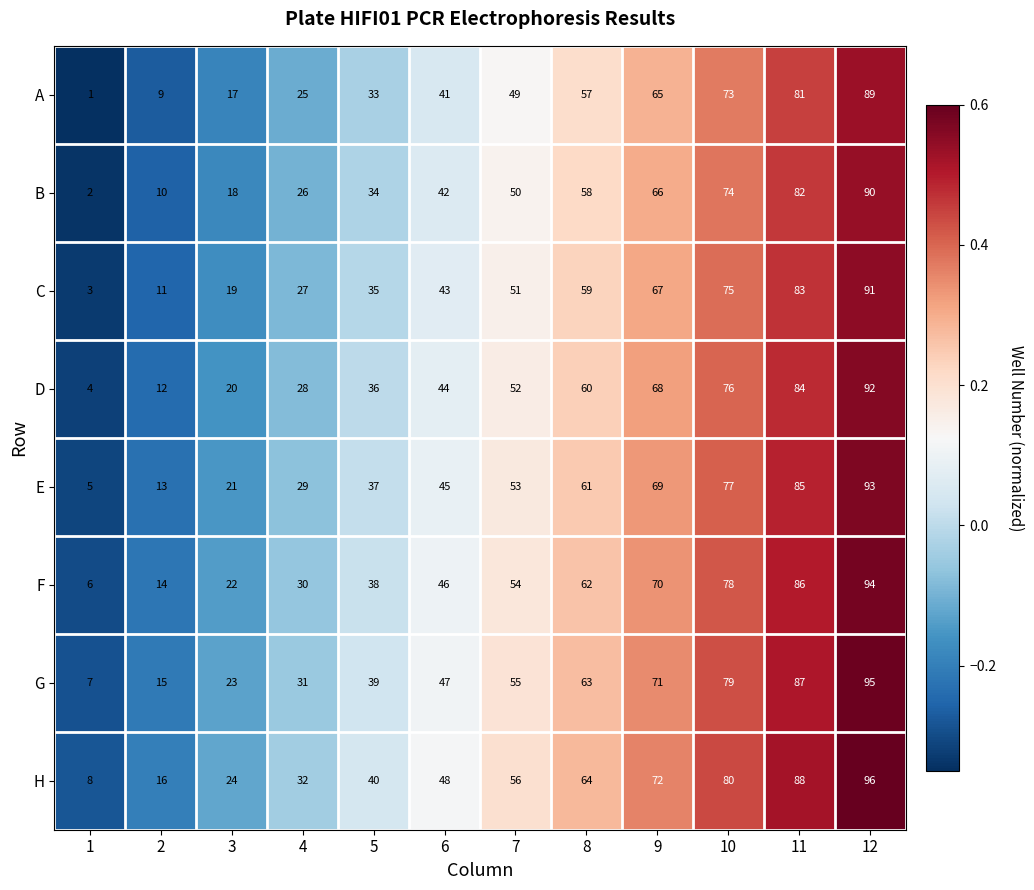

True or false: E has a value of 32 at 10.

False